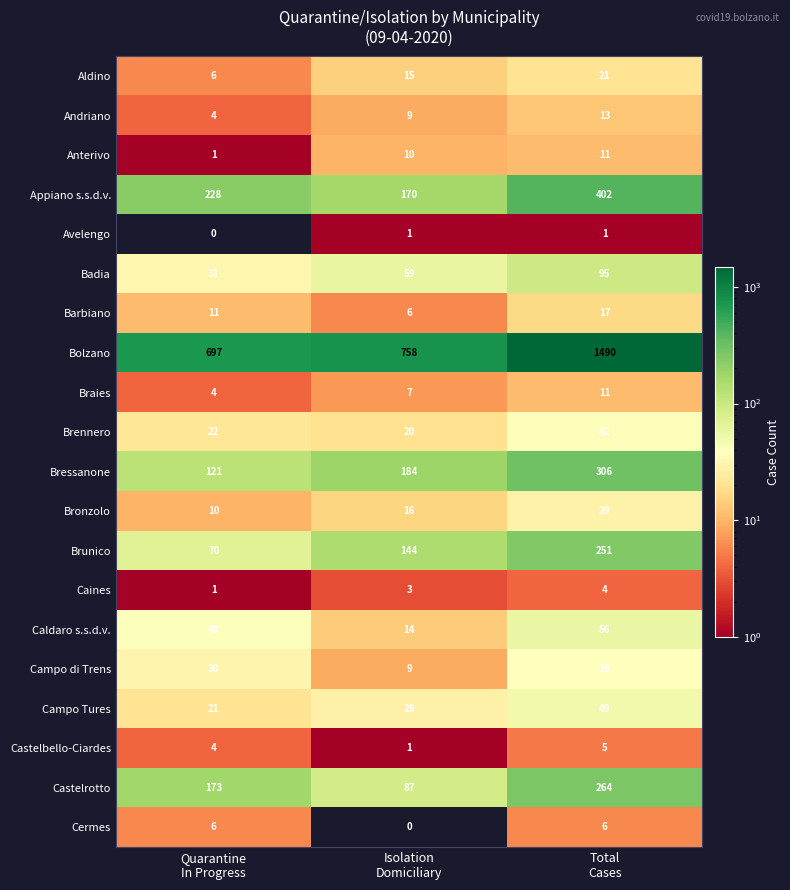

Count the Castelrotto values in the range 87 to 264.

3